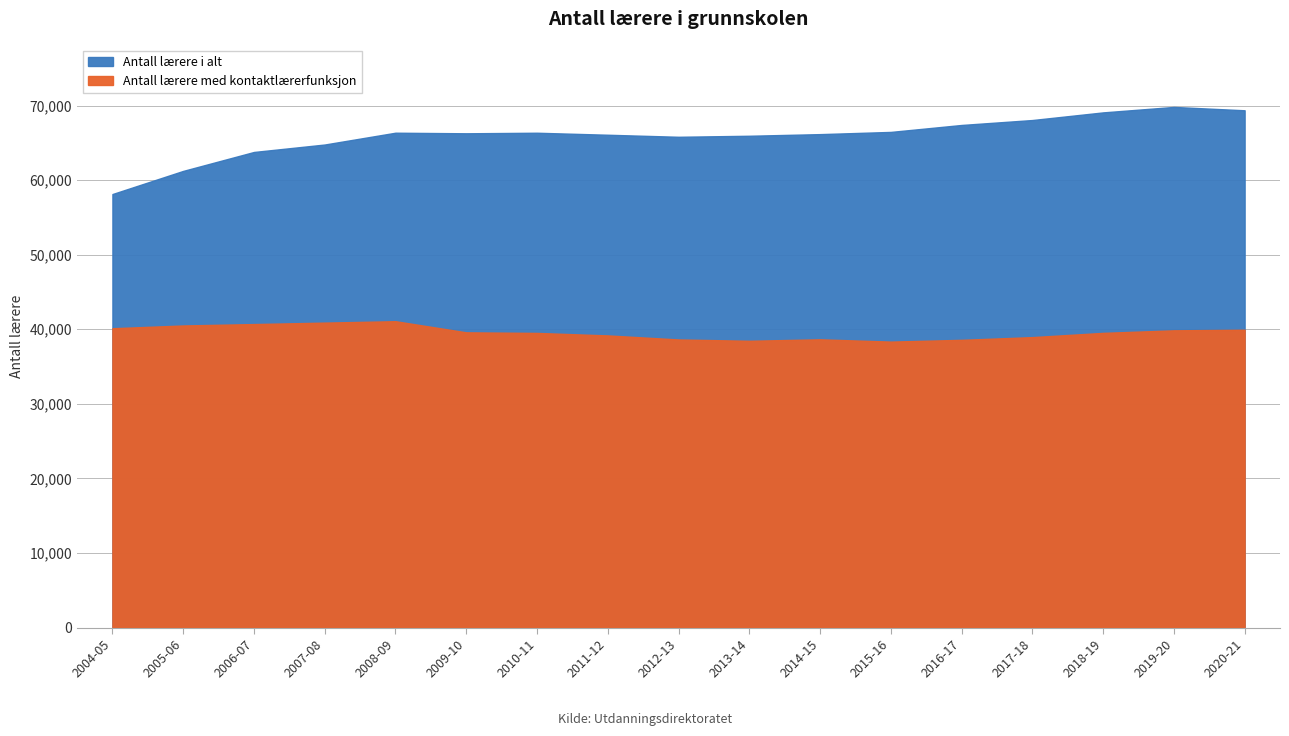

At which label is Antall lærere i alt closest to 63971?

2006-07